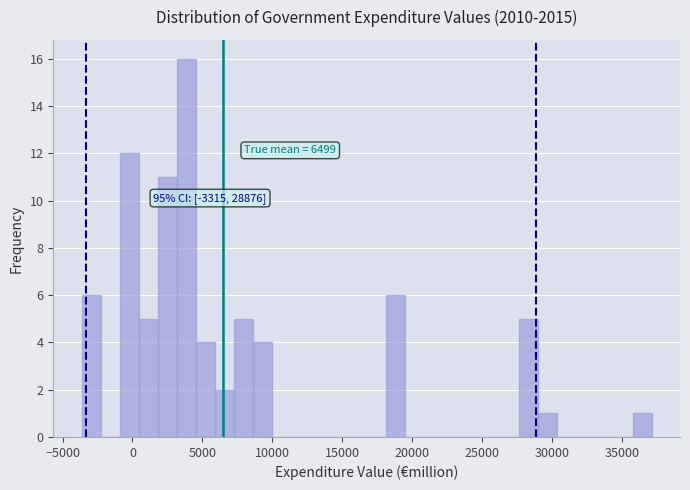

Read against the x-axis, roughly where is the centre of the tallest bar?

4000